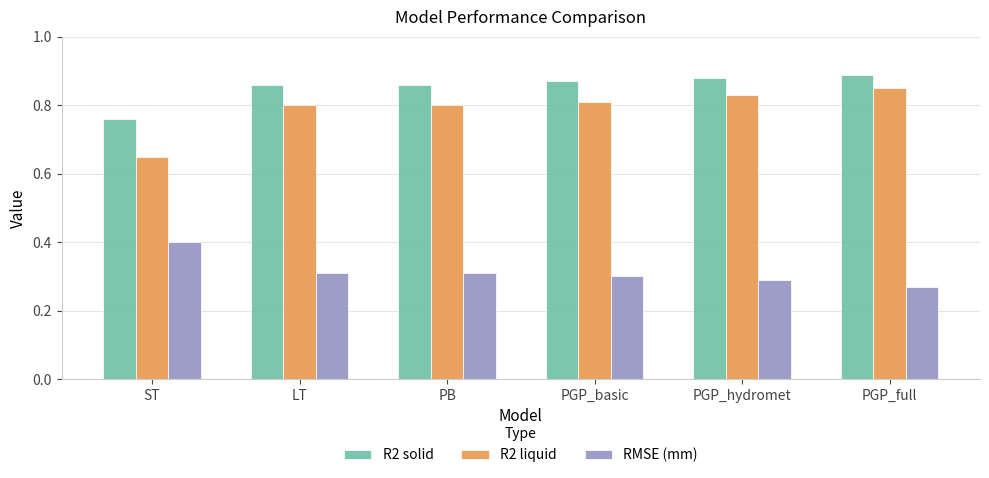

Is the value of R2 solid at PGP_full greater than the value of RMSE (mm) at LT?

Yes